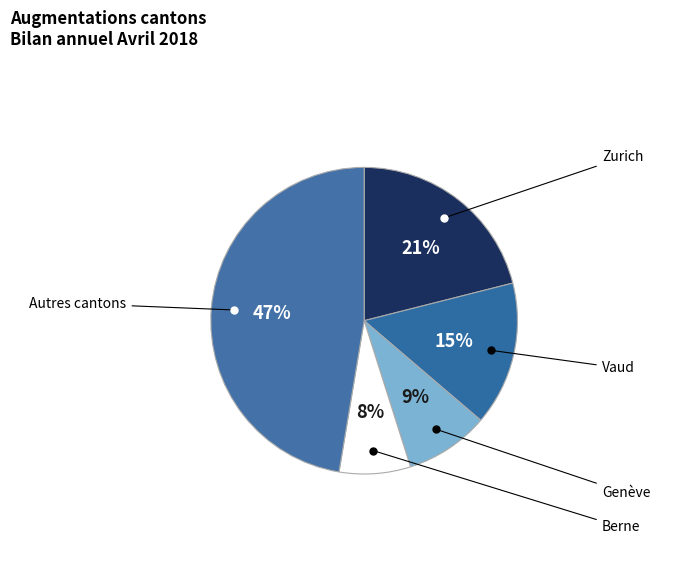

Count the number of slices in the pie.

5